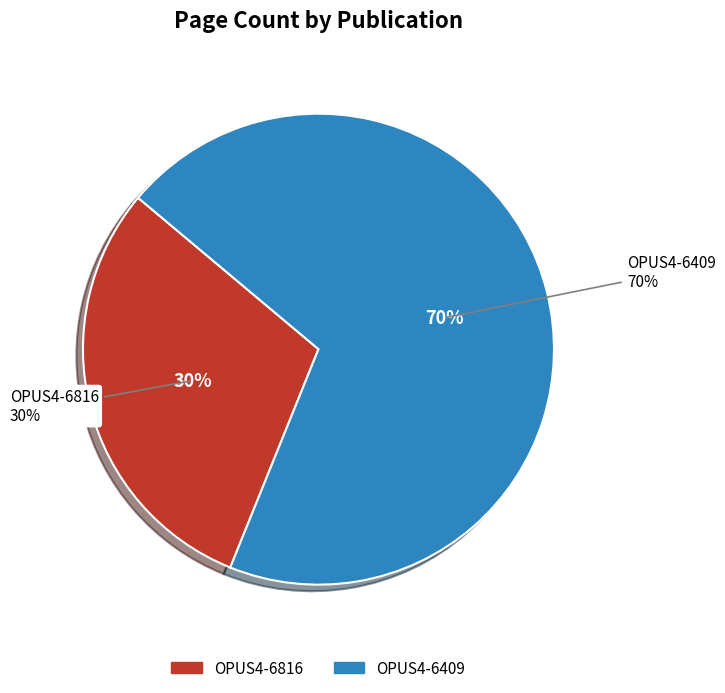

How many slices are in this pie chart?

2